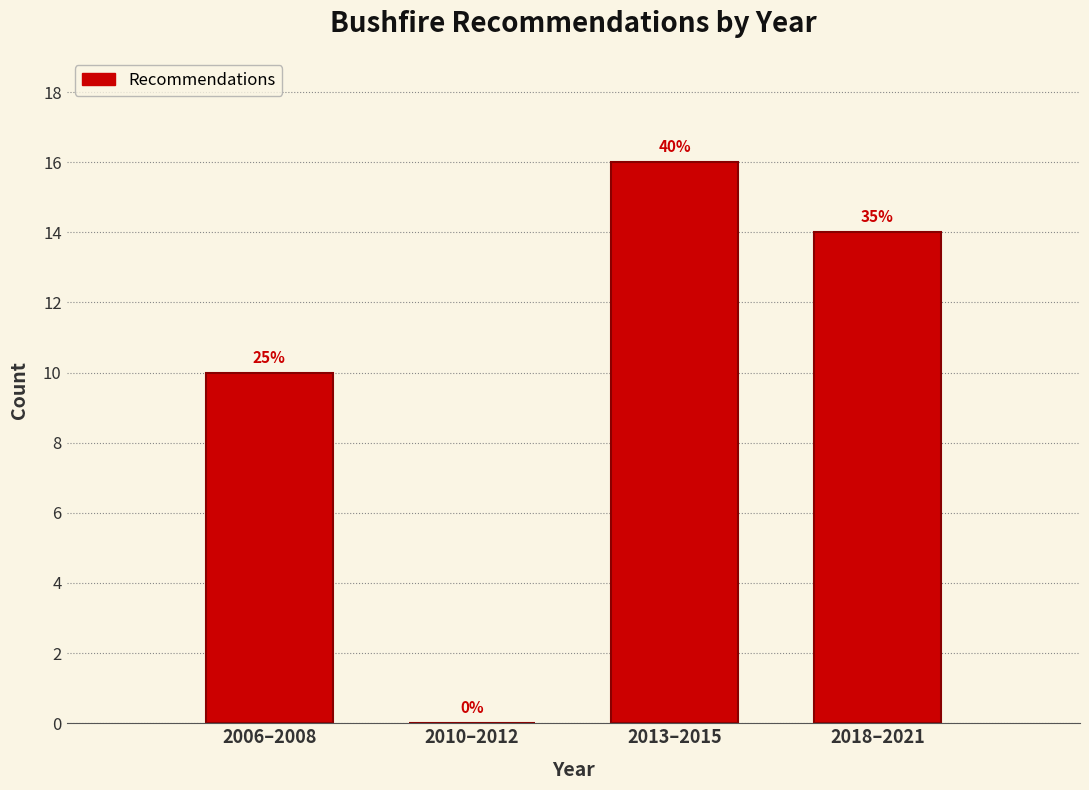

Are the bars horizontal?

No